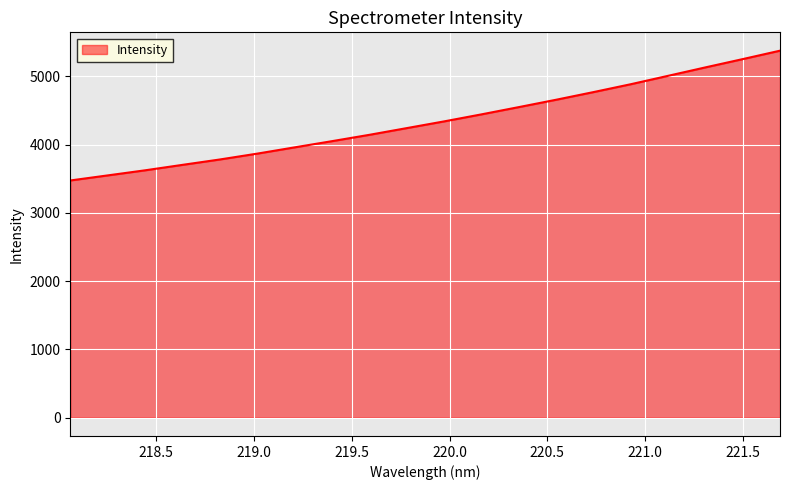

What is the difference between the maximum and minimum values?

1901.0